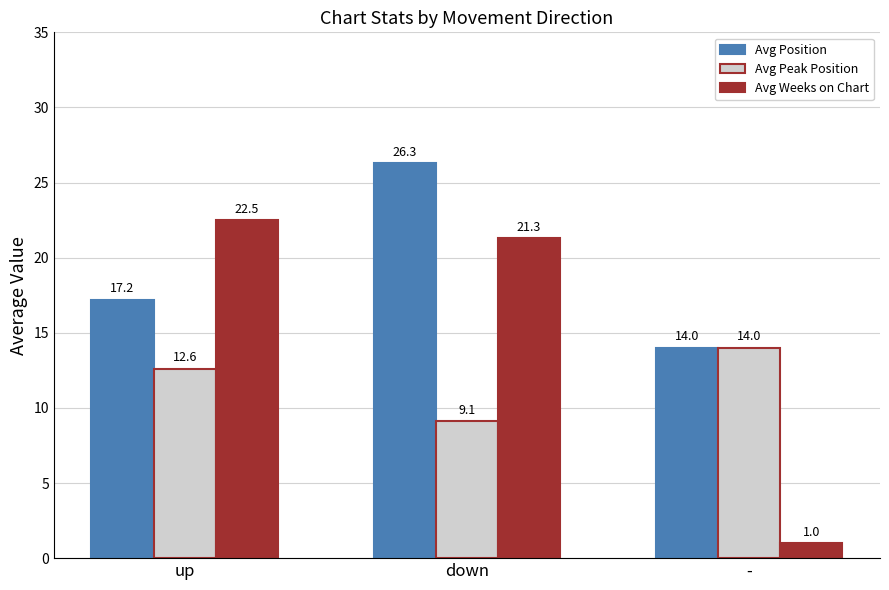

What position from the left is -?

3